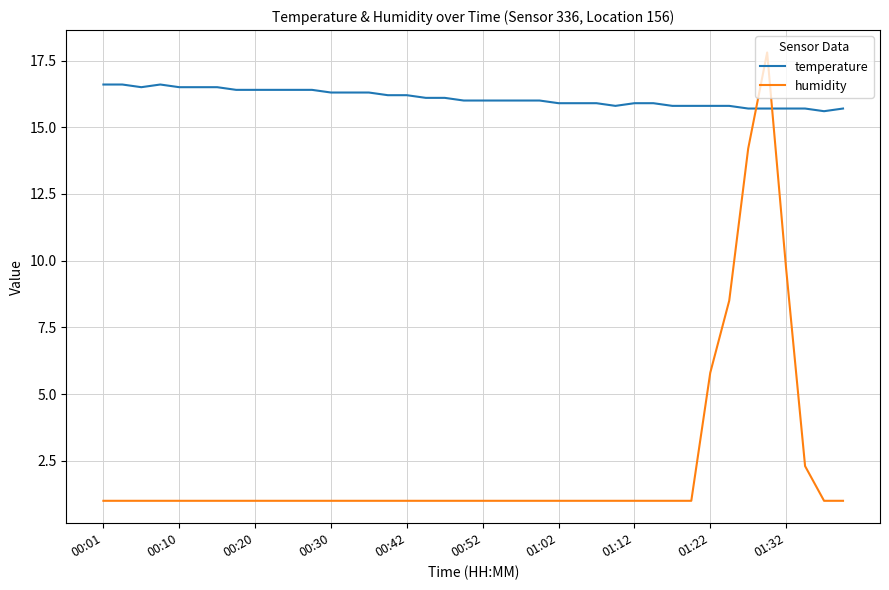

What are all the series names shown in the legend?

temperature, humidity